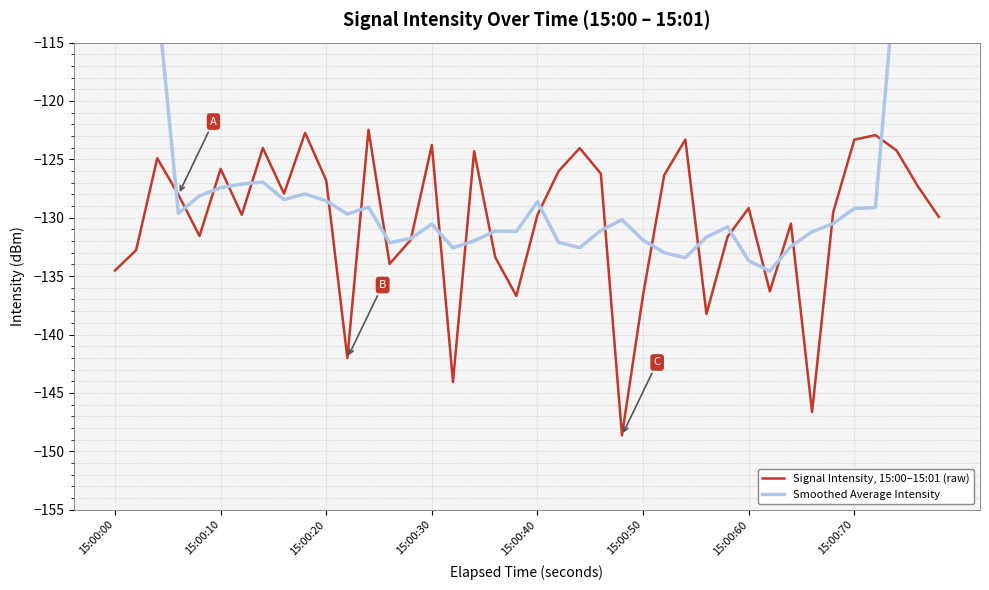

Reading left to right, what are all the values shown in this chart?

Signal Intensity, 15:00–15:01 (raw): -134.5	-132.8	-124.9	-128.0	-131.6	-125.8	-129.7	-124.0	-127.9	-122.7	-126.8	-142.0	-122.5	-134.0	-131.9	-123.8	-144.1	-124.3	-133.4	-136.7	-129.8	-126.0	-124.0	-126.2	-148.7	-136.6	-126.3	-123.3	-138.2	-131.6	-129.2	-136.3	-130.5	-146.6	-129.5	-123.3	-122.9	-124.2	-127.3	-129.9
Smoothed Average Intensity: -74.3	-93.1	-111.1	-129.6	-128.1	-127.4	-127.1	-126.9	-128.4	-128.0	-128.6	-129.7	-129.1	-132.1	-131.8	-130.5	-132.6	-132.0	-131.1	-131.2	-128.6	-132.1	-132.6	-131.1	-130.2	-131.9	-133.0	-133.4	-131.7	-130.8	-133.7	-134.6	-132.4	-131.2	-130.5	-129.2	-129.1	-108.2	-89.7	-72.1